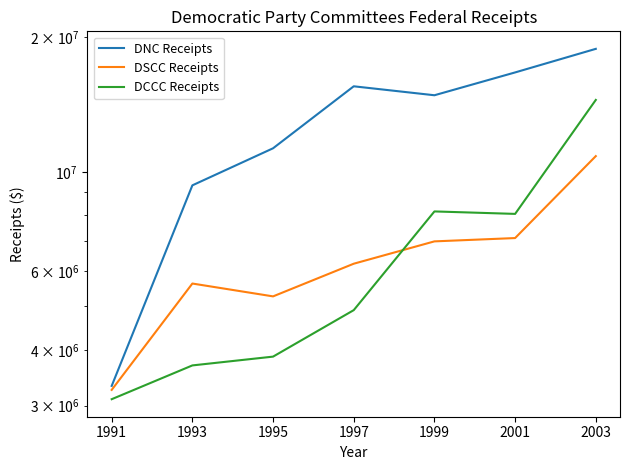

Rank the series by their maximum value, from lowest to highest.

DSCC Receipts, DCCC Receipts, DNC Receipts